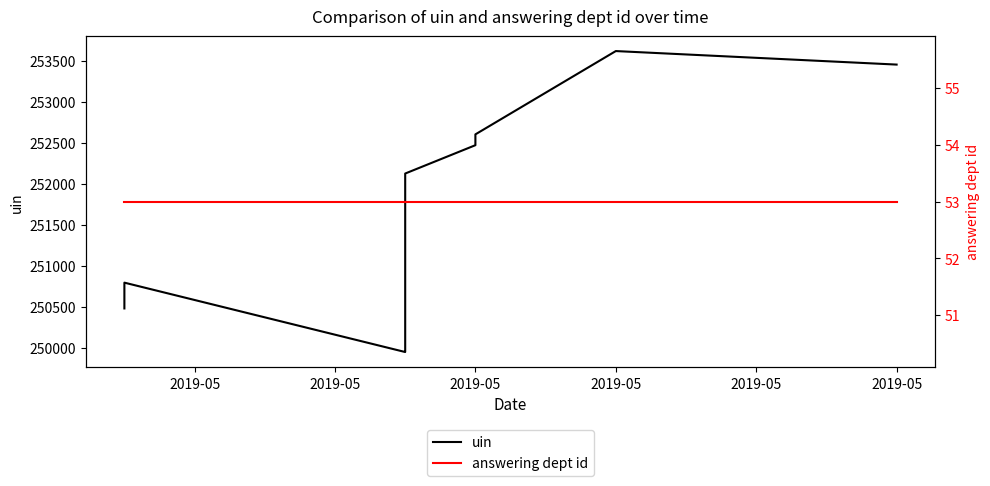

What is the total value across all series at 2019-05?

252526